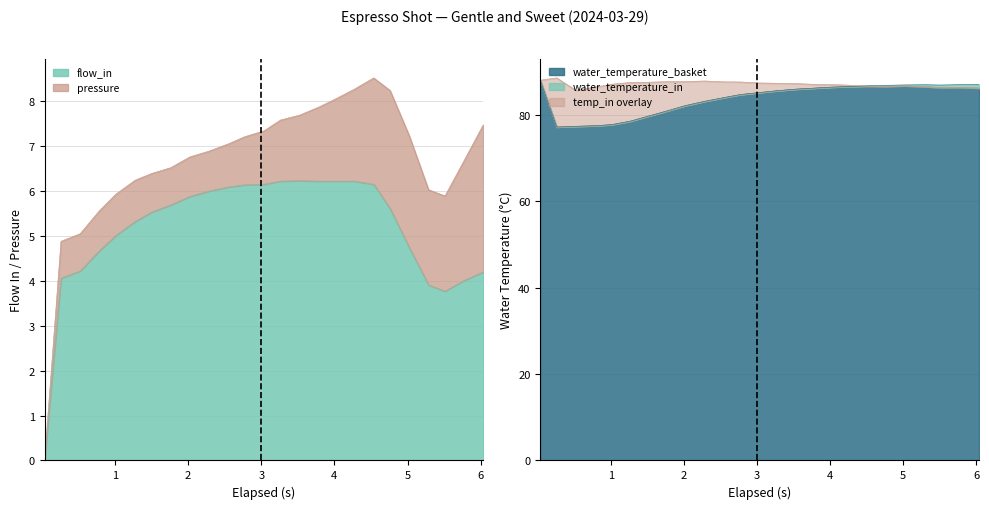

How many interior local peaks does the water_temperature_in series have?

4